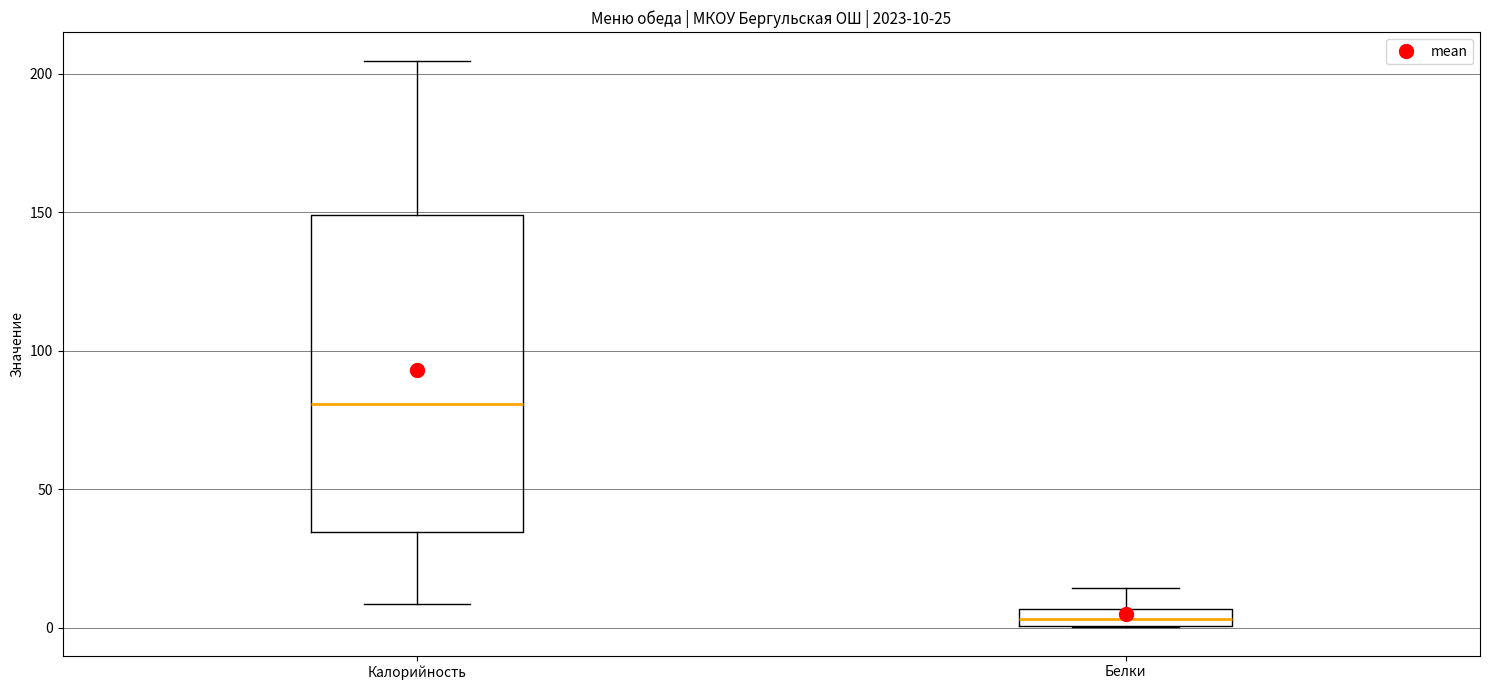

Which box is the tallest, from its lower edge to its upper edge?

Калорийность